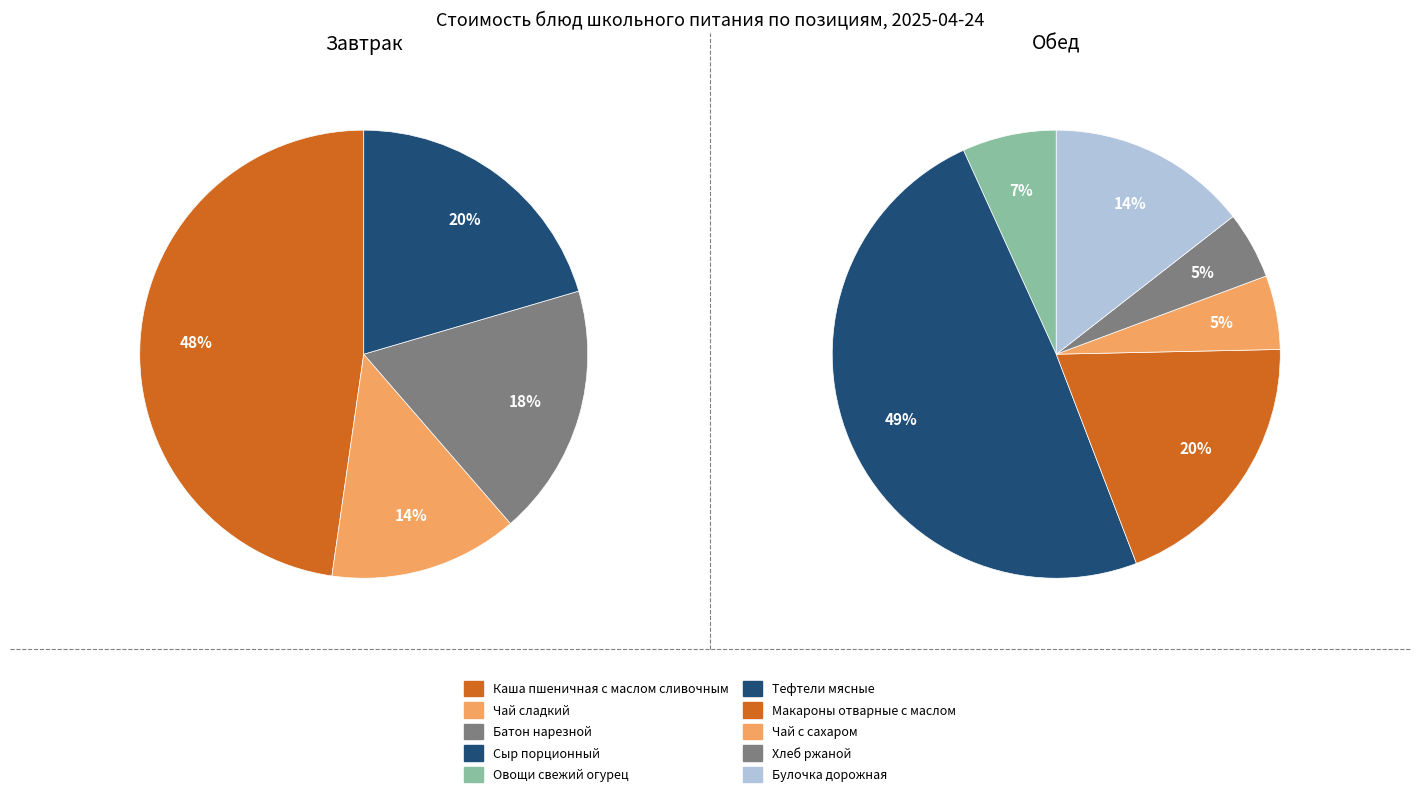

Combined, do Макароны отварные с маслом and Булочка дорожная account for over 50%?

No